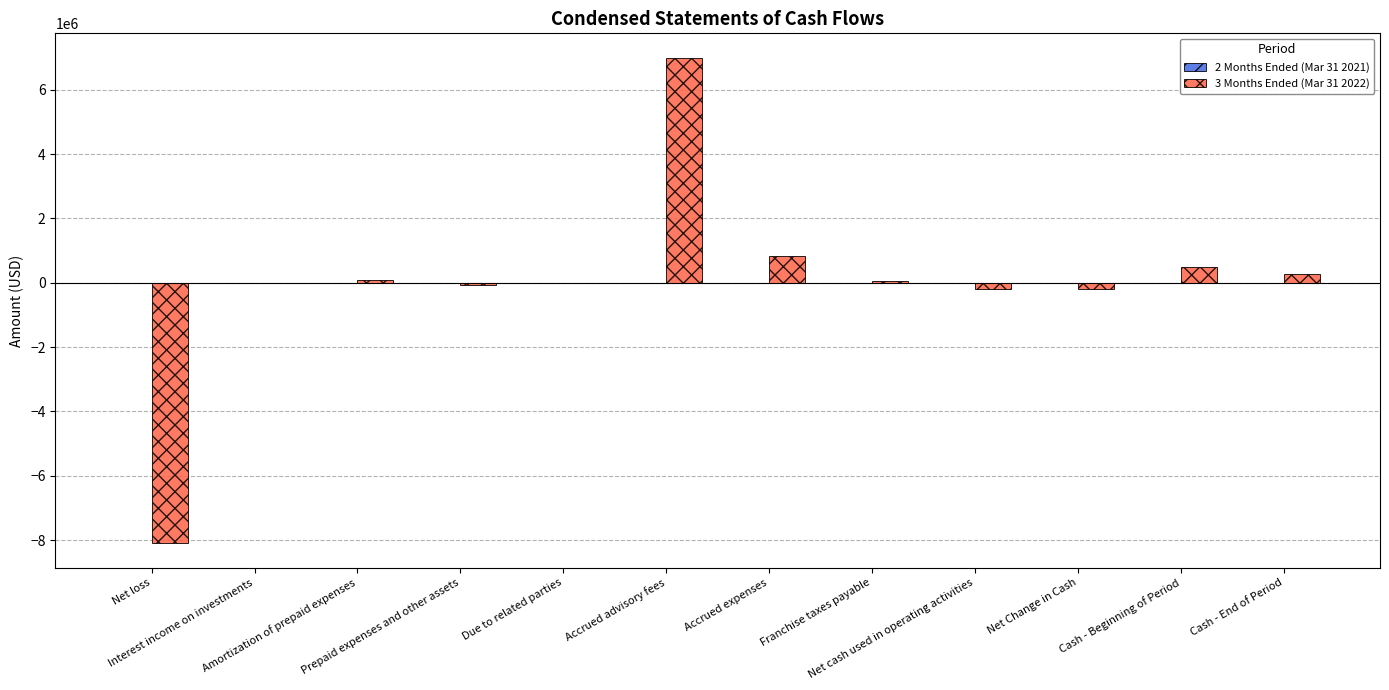

The 2 Months Ended (Mar 31 2021) series shows -593 at Net cash used in operating activities. True or false?

False